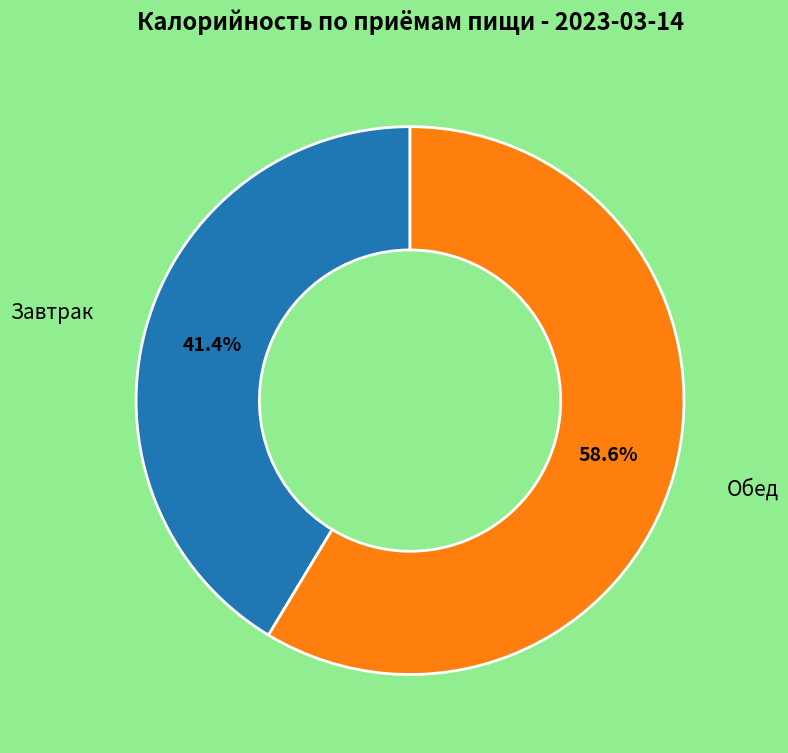

Is there any slice that represents more than half of the pie?

Yes